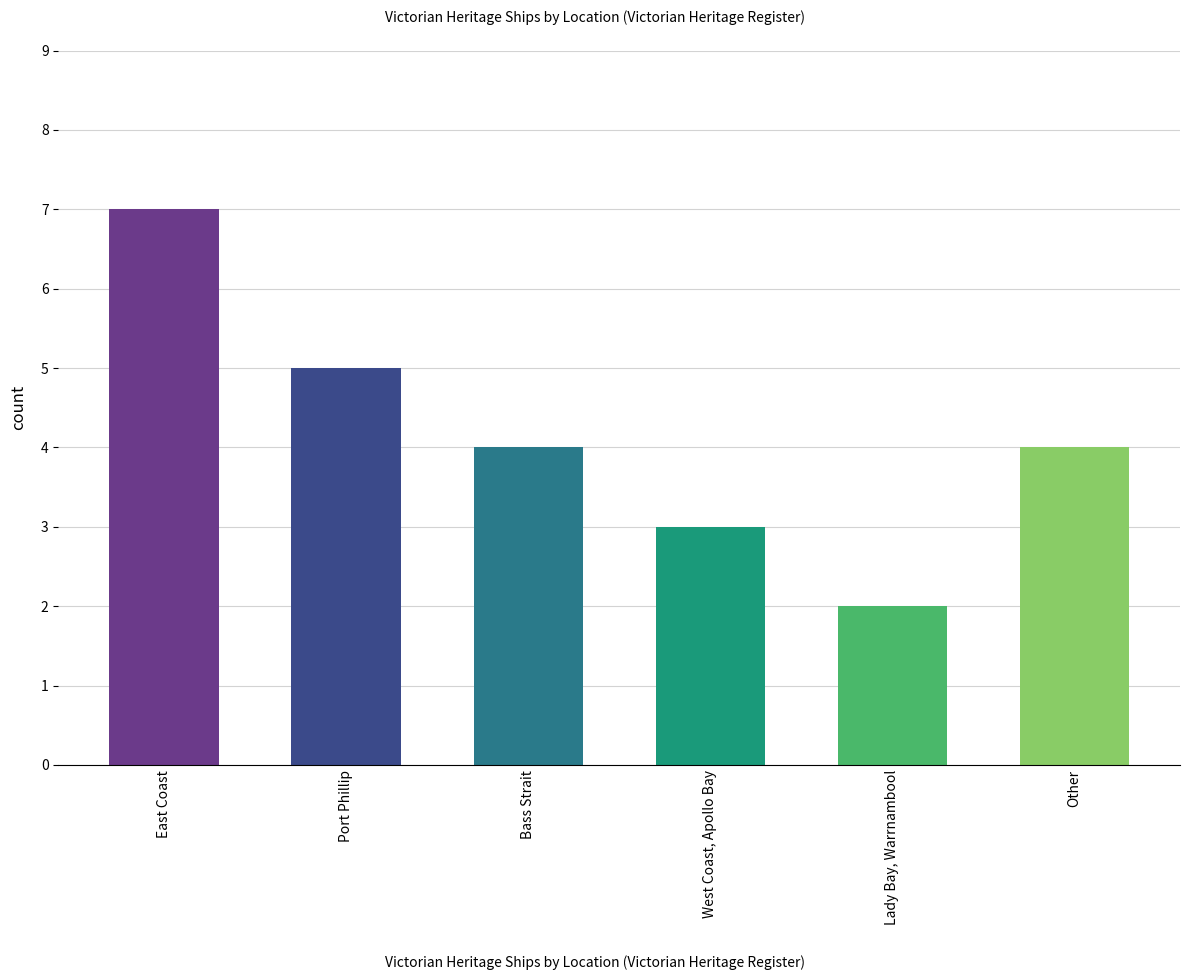

How many data points does each series have?

6